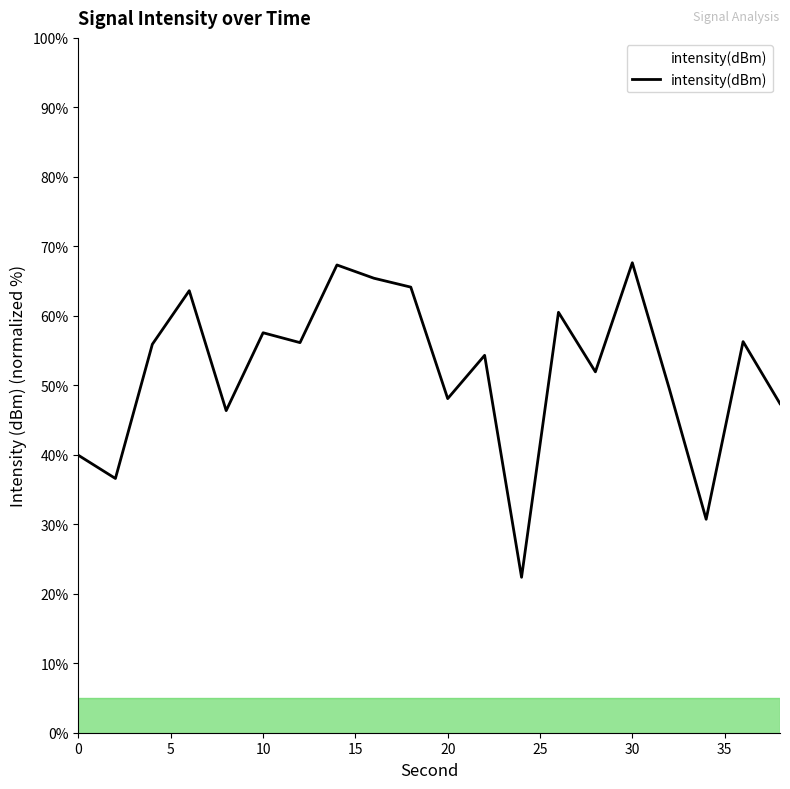

How many categories are shown in the chart?

20